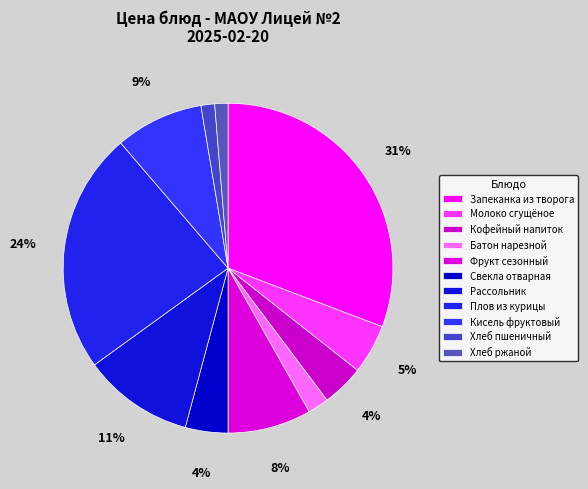

Is it true that Хлеб ржаной is 1% of the pie?

True